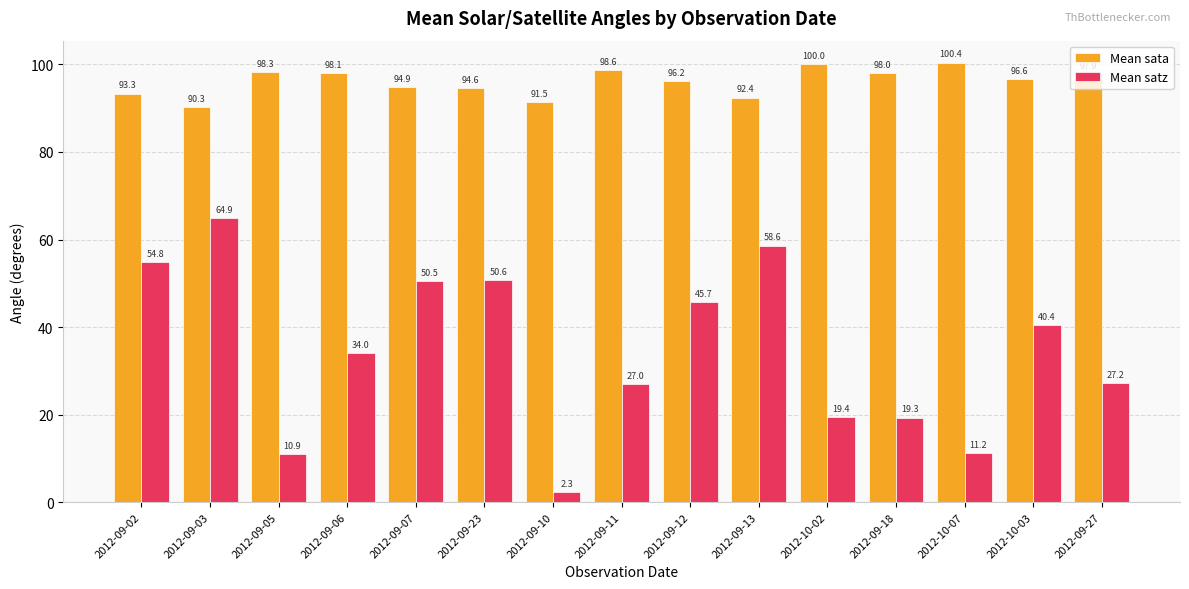

Which series has the largest total across all categories?

Mean sata